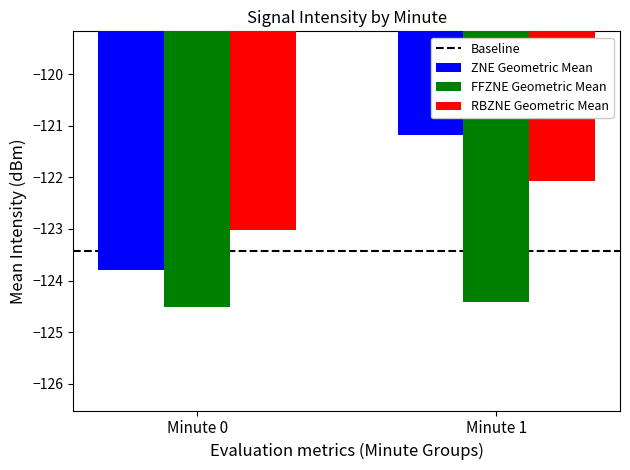

At Minute 0, list the series in order from largest to smallest.

RBZNE Geometric Mean, ZNE Geometric Mean, FFZNE Geometric Mean